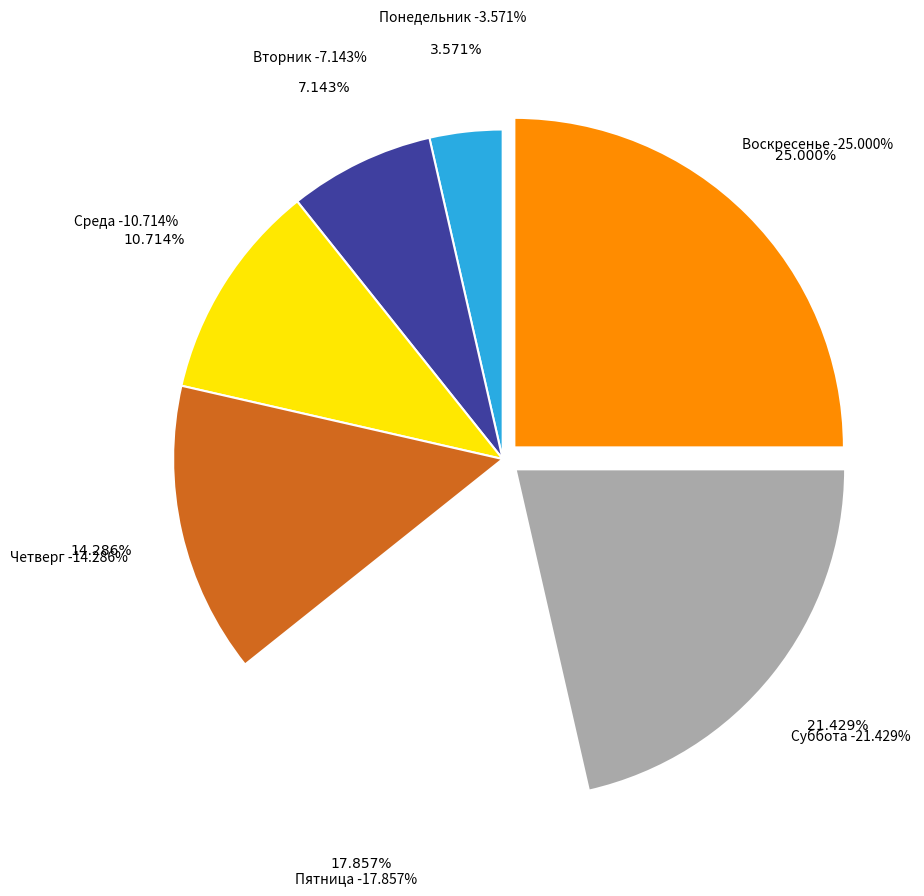

Which category has the smallest portion of the pie?

Понедельник